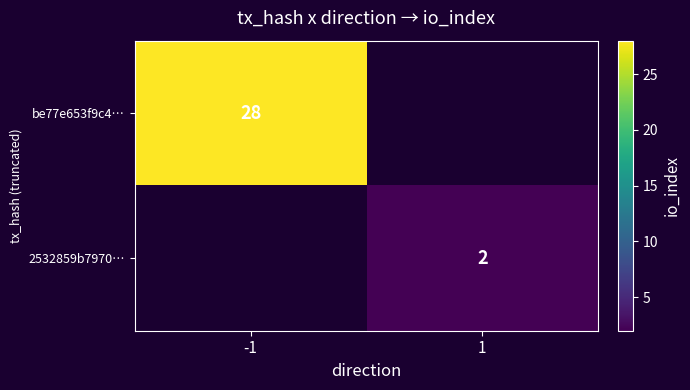

How many distinct data groups are displayed?

2